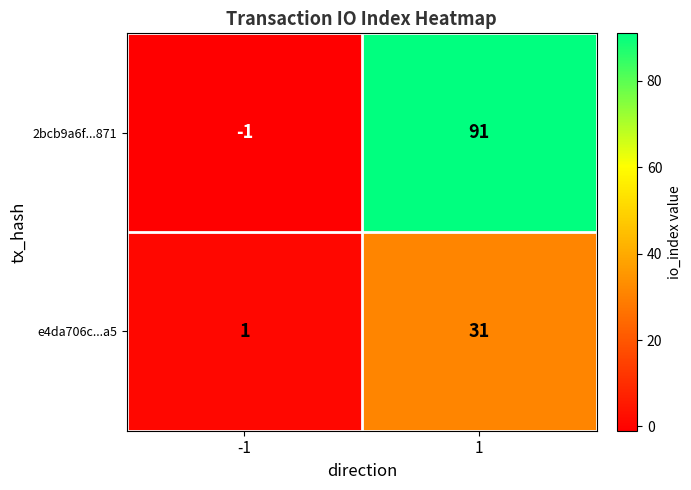

At how many categories does at least one series exceed 77?

1